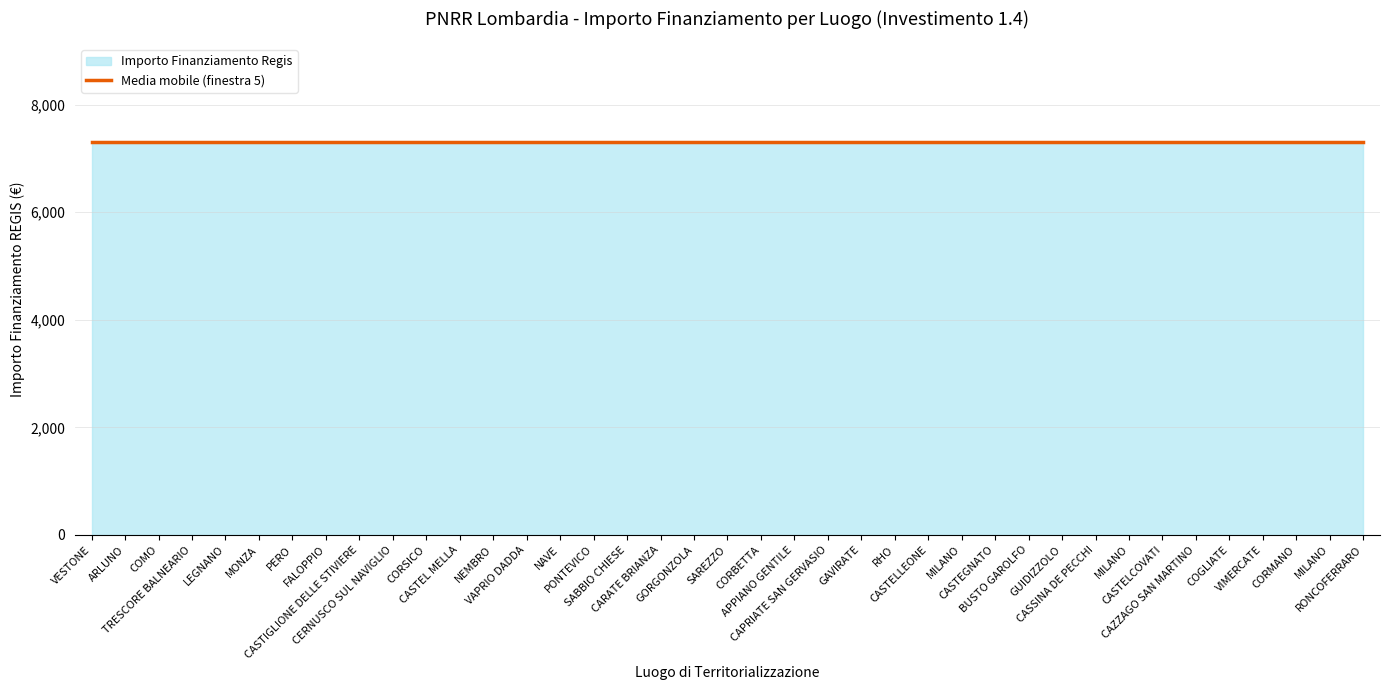

True or false: Importo Finanziamento Regis and Investimento (coded) intersect in this chart.

False